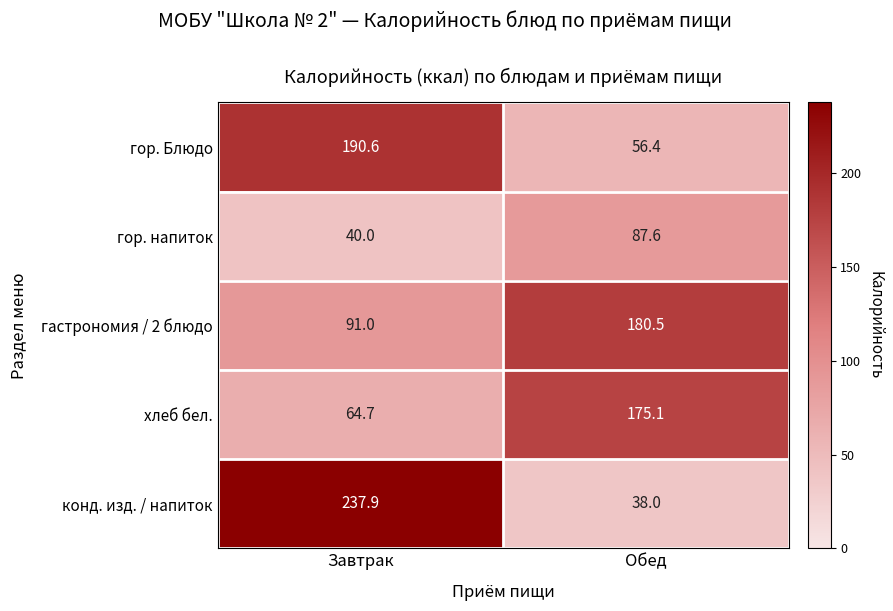

Reading left to right, what are all the values shown in this chart?

гор. Блюдо: Завтрак=190.6	Обед=56.4
гор. напиток: Завтрак=40.0	Обед=87.6
гастрономия / 2 блюдо: Завтрак=91.0	Обед=180.5
хлеб бел.: Завтрак=64.7	Обед=175.1
конд. изд. / напиток: Завтрак=237.9	Обед=38.0